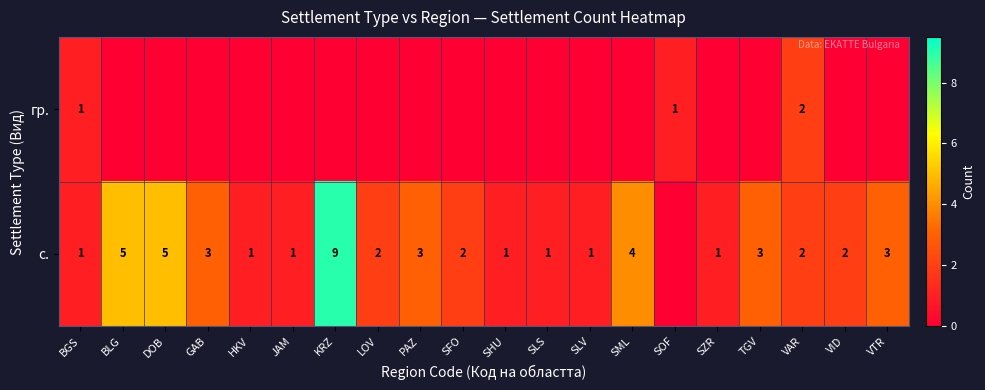

True or false: гр. has a value of 2 at VAR.

True